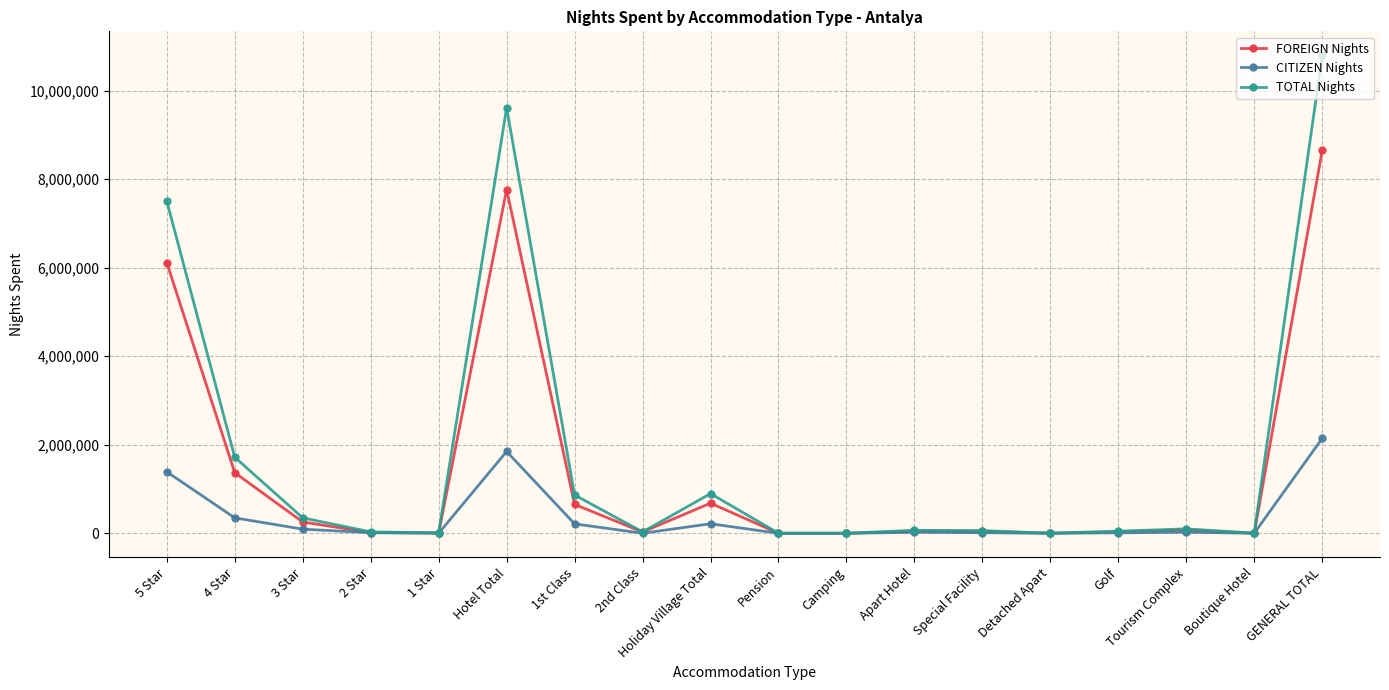

What is the label of the 9th point from the left?

Holiday Village Total